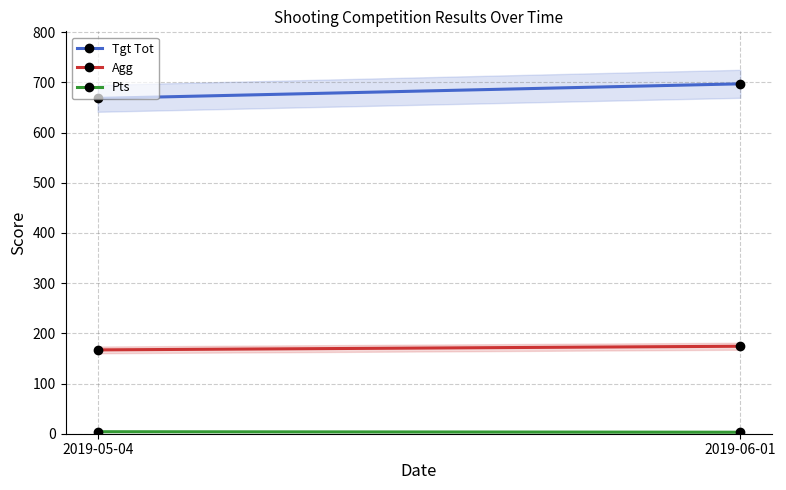

Reading left to right, list all the values displayed in this chart.

Tgt Tot: 2019-05-04=668.0	2019-06-01=697.0
Agg: 2019-05-04=167.0	2019-06-01=174.2
Pts: 2019-05-04=4.0	2019-06-01=3.0